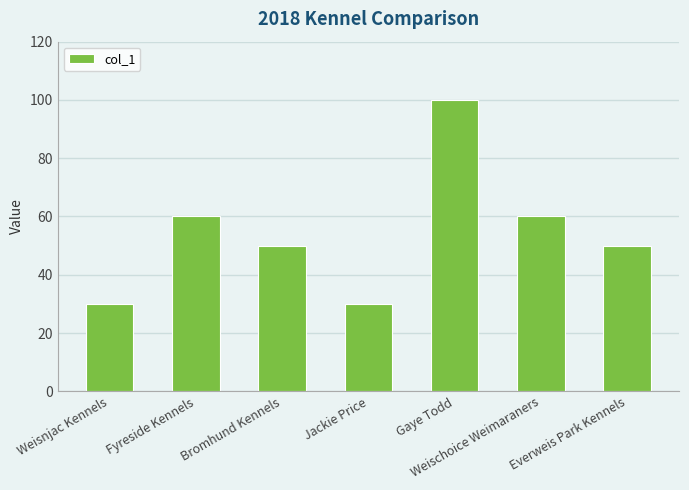

Does the chart contain any negative values?

No